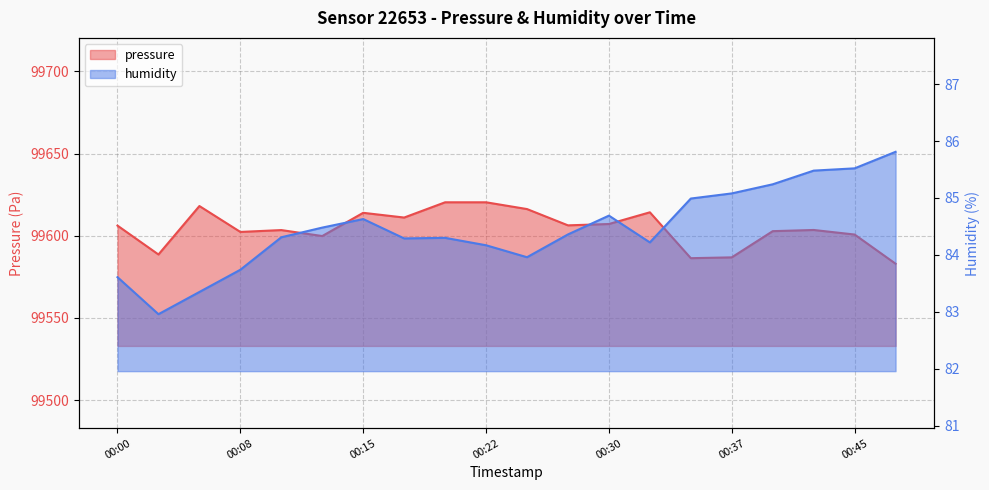

What value does the pressure series have at 00:13?

99599.8